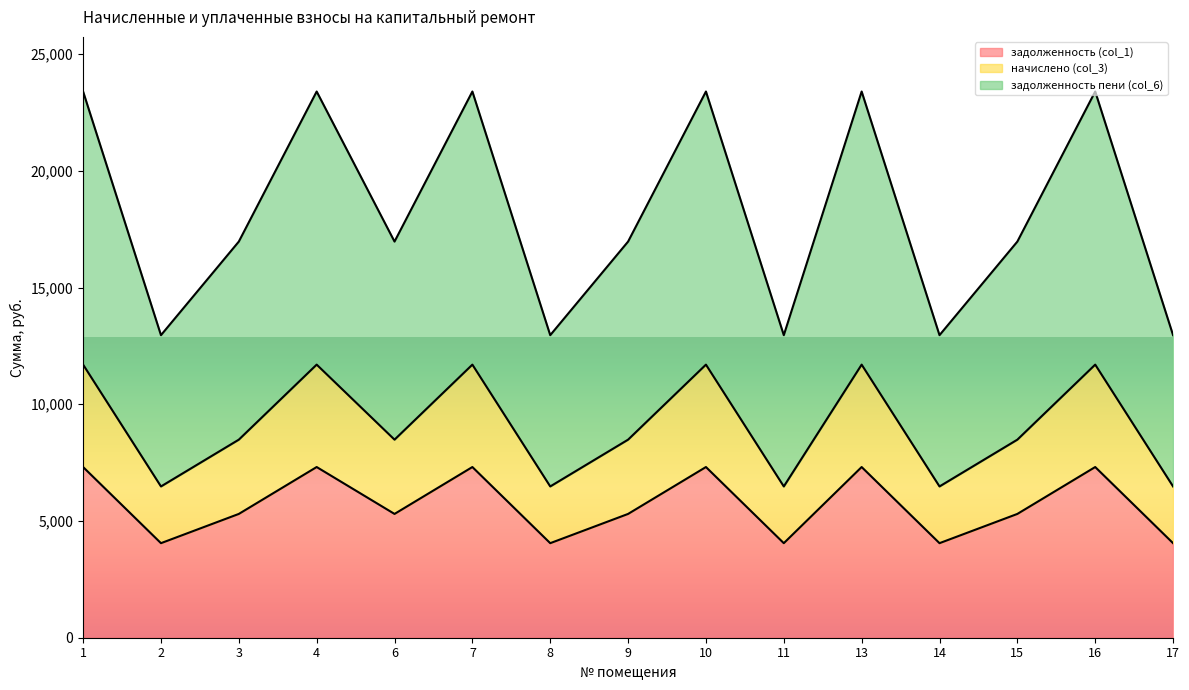

What is the total value across all series at 6?

16969.0